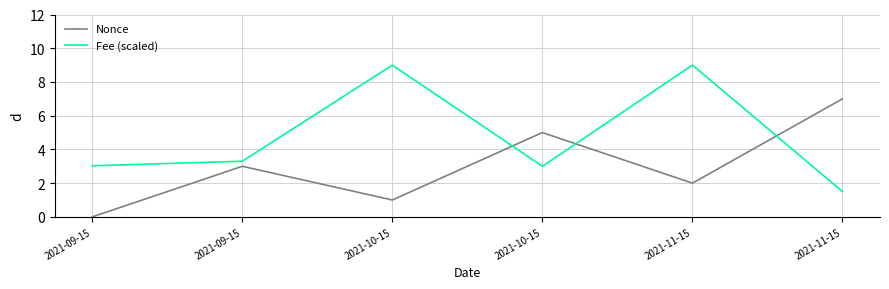

Which series has the largest total across all categories?

Fee (scaled)